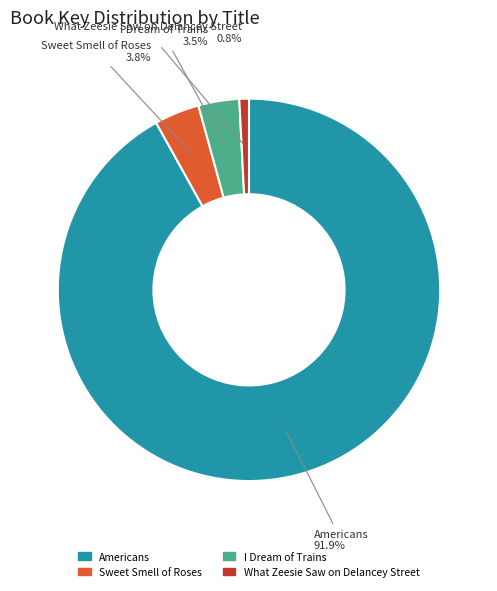

Which category has the smallest portion of the pie?

What Zeesie Saw on Delancey Street